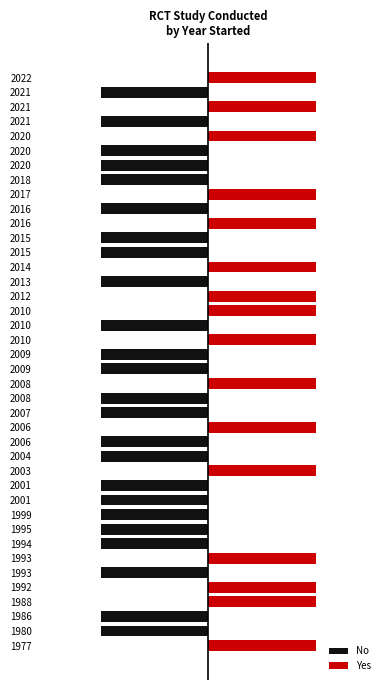

Rank the categories by Yes value from highest to lowest.

1977, 1988, 1992, 1993, 2003, 2006, 2008, 2010, 2010, 2012, 2014, 2016, 2017, 2020, 2021, 2022, 1980, 1986, 1993, 1994, 1995, 1999, 2001, 2001, 2004, 2006, 2007, 2008, 2009, 2009, 2010, 2013, 2015, 2015, 2016, 2018, 2020, 2020, 2021, 2021